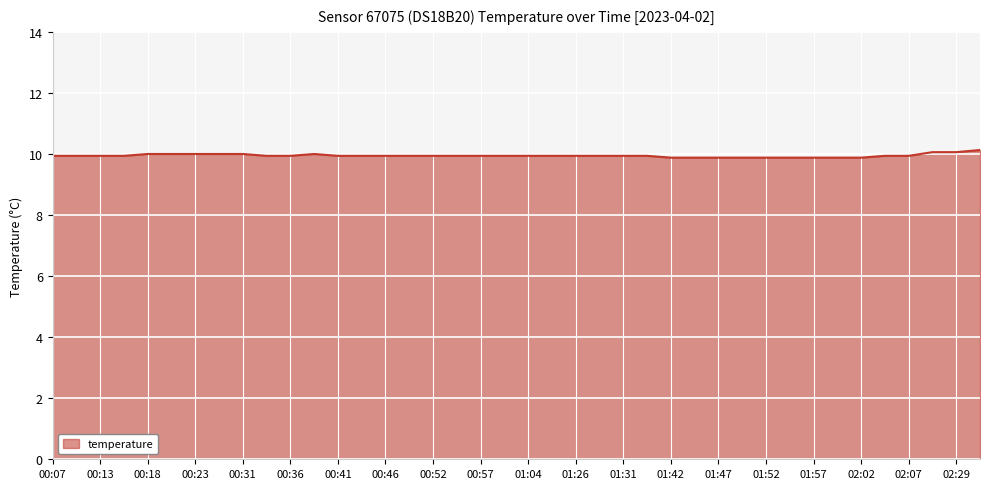

What is the minimum value shown in the chart?

9.9